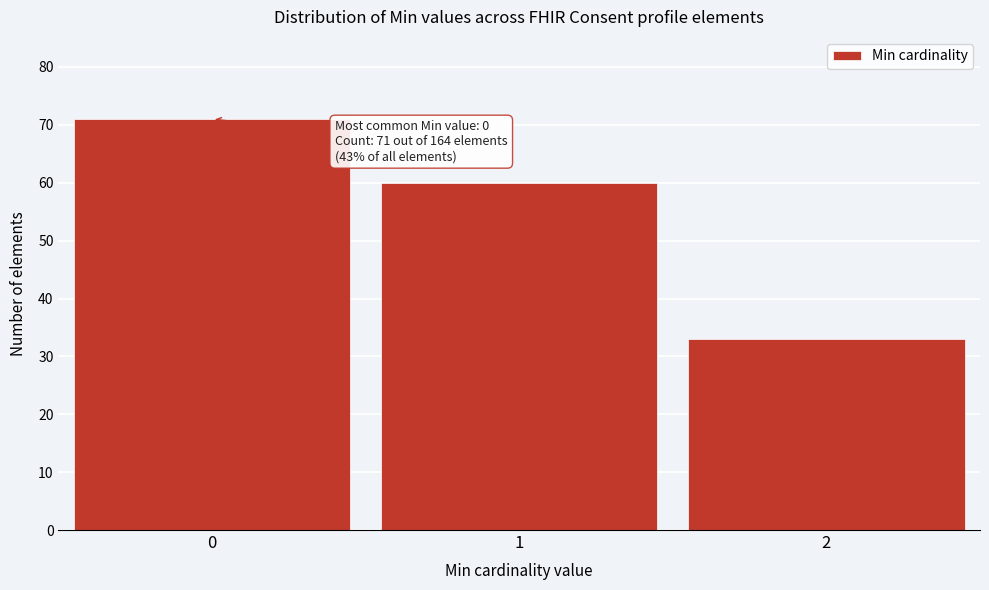

Reading left to right, extract all data points from this chart.

0=71	1=60	2=33